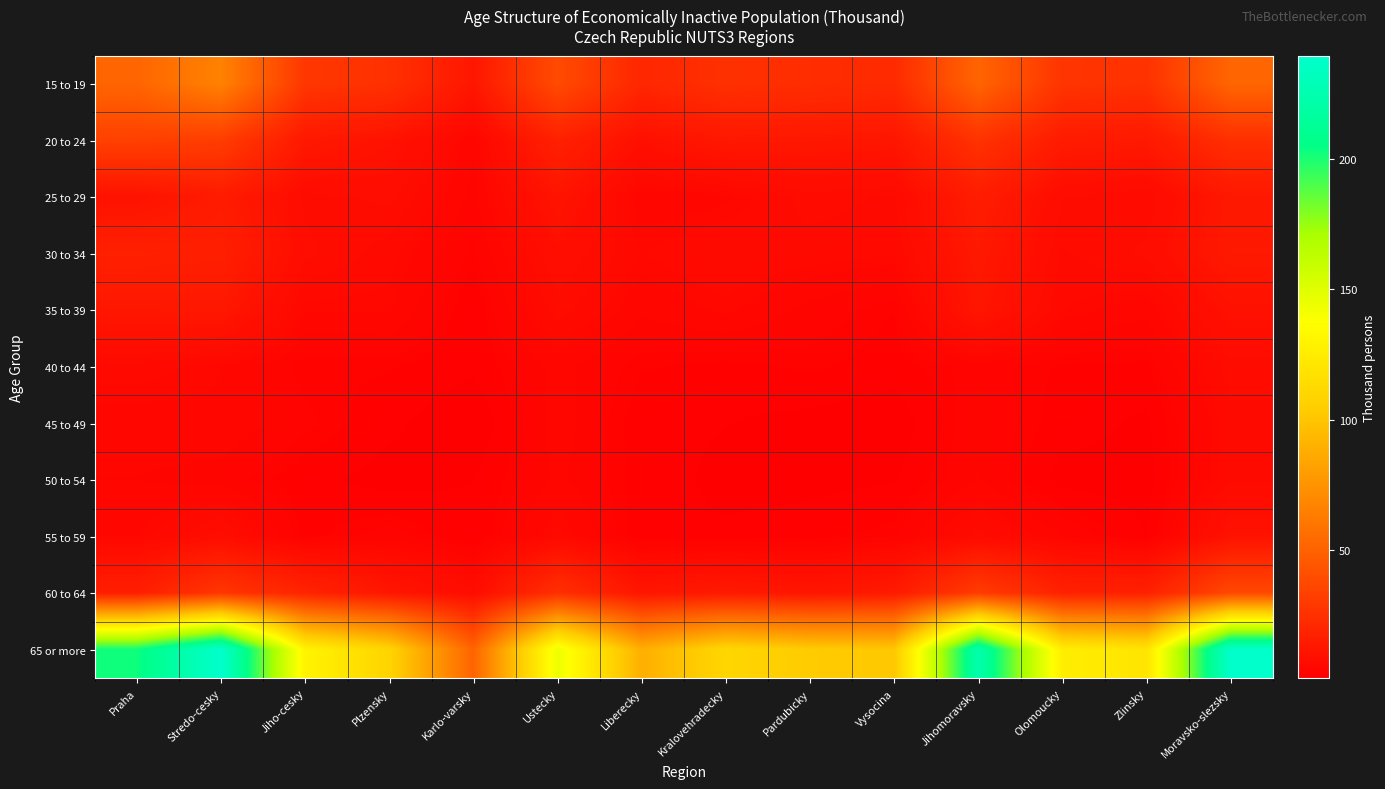

Which series has the largest total across all categories?

65 or more